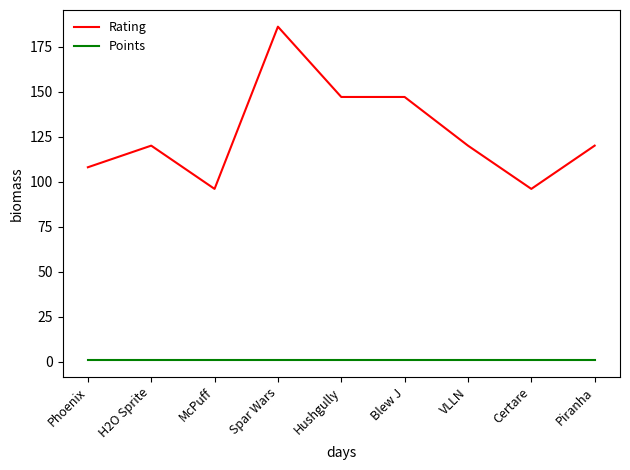

At which category is the sum across all series the highest?

Spar Wars